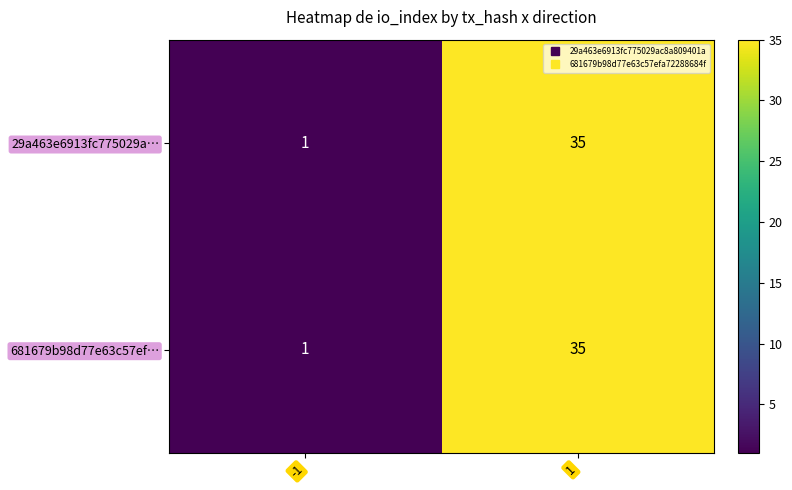

Rank the categories by 29a463e6913fc775029a… value from highest to lowest.

1, -1